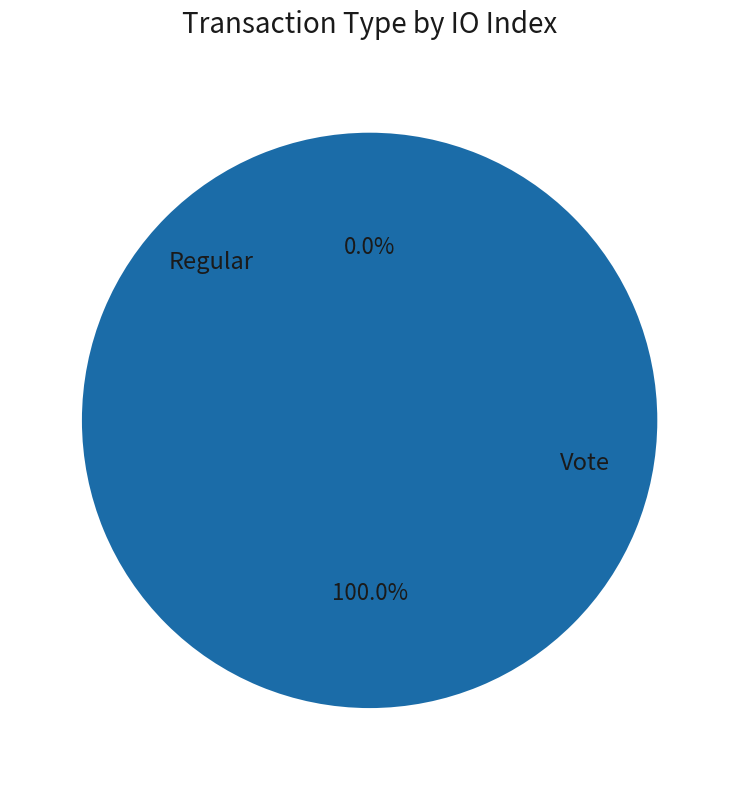

What is the largest slice in the pie chart?

Vote